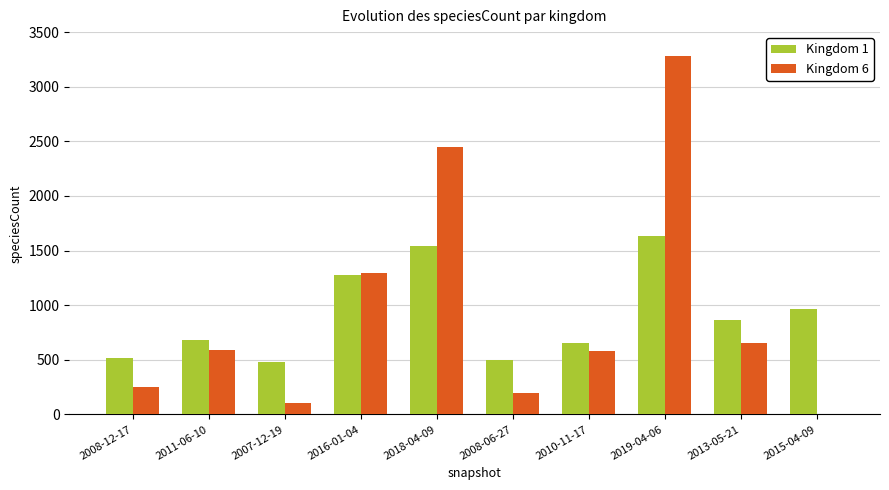

Which category has the highest value in the Kingdom 6 series?

2019-04-06